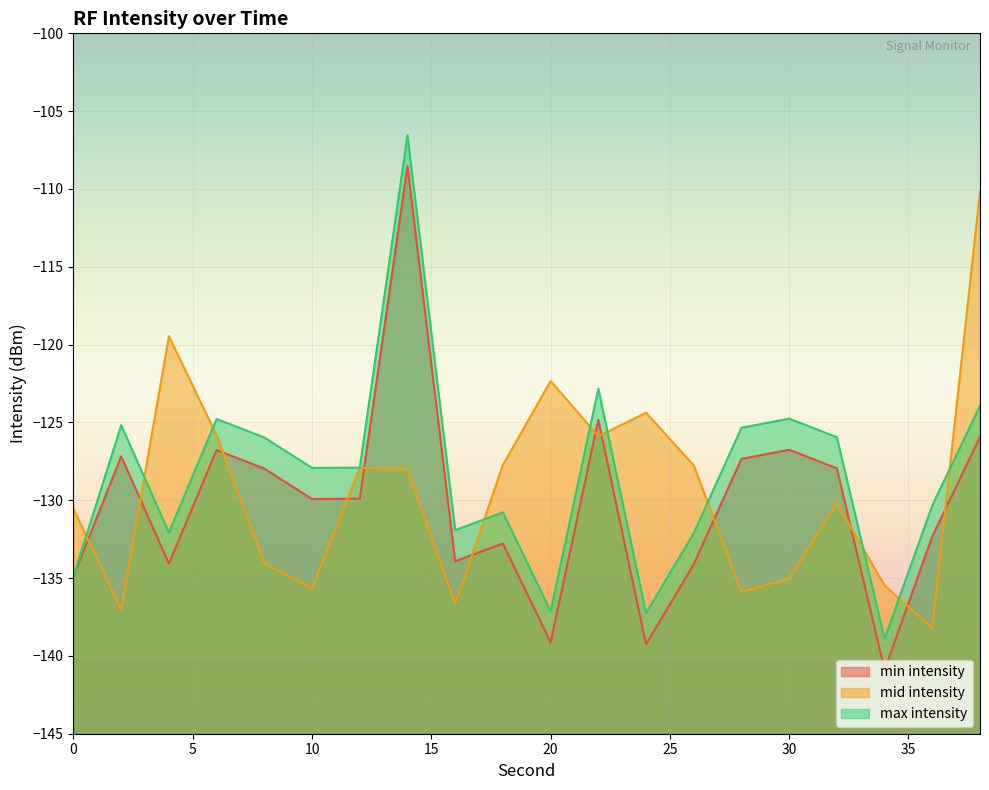

Where is min intensity nearest to the value -124?

22